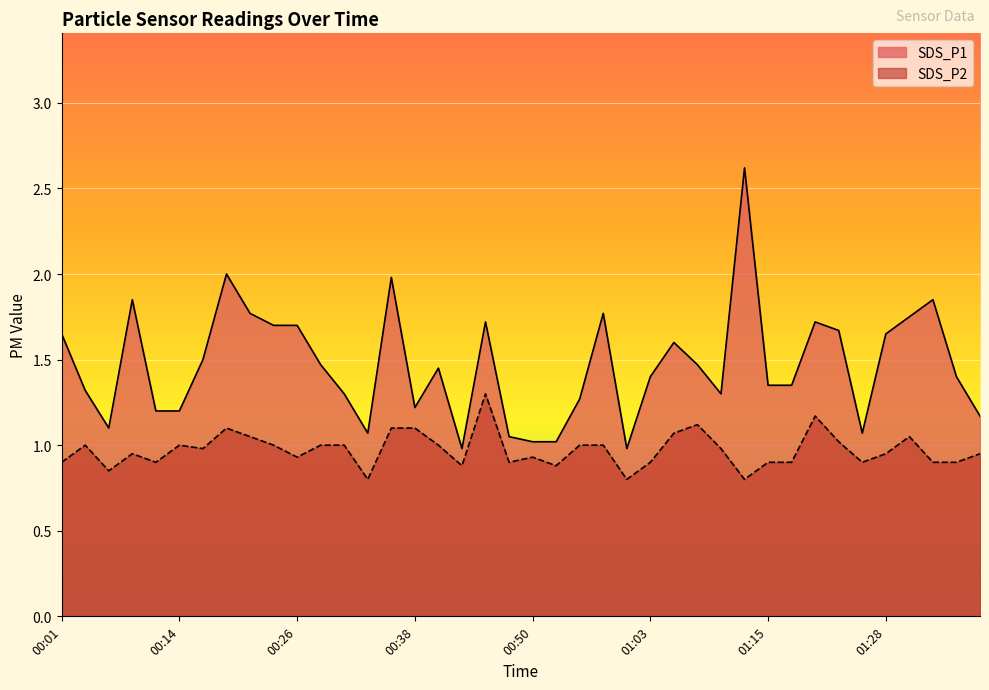

What is the highest value of the SDS_P1 series?

2.6